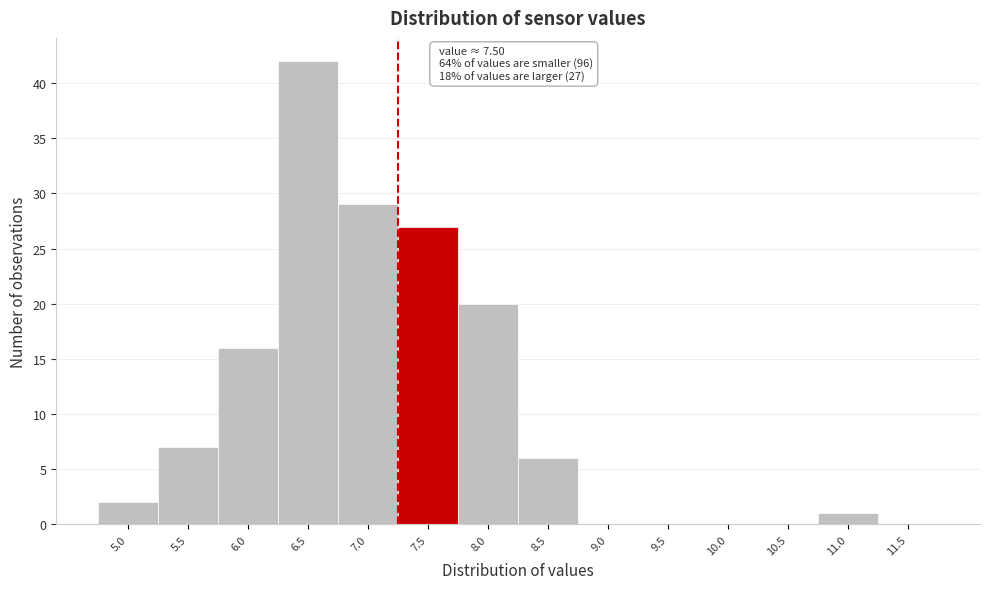

Reading left to right, transcribe all the data shown in this chart.

5.0=2	5.5=7	6.0=16	6.5=42	7.0=29	7.5=27	8.0=20	8.5=6	9.0=0	9.5=0	10.0=0	10.5=0	11.0=1	11.5=0